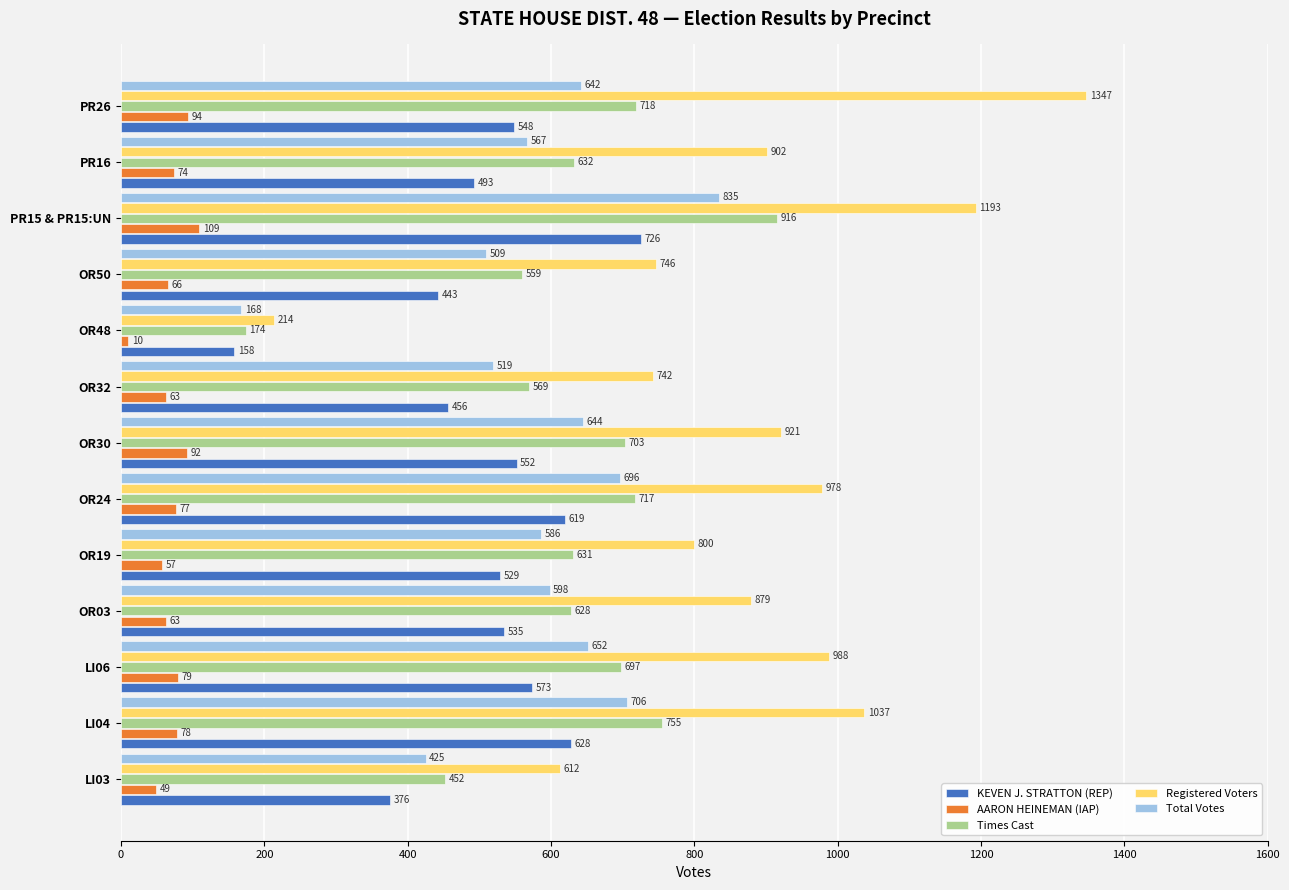

Which category has the highest value in the KEVEN J. STRATTON (REP) series?

PR15 & PR15:UN